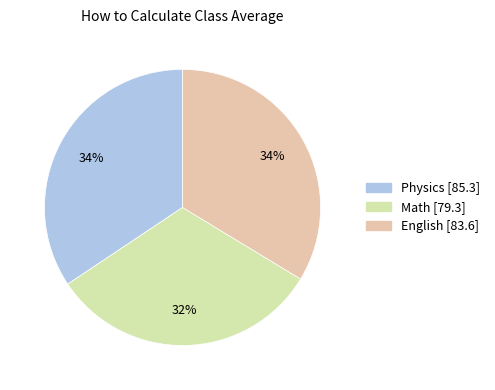

Does any single category account for the majority?

No